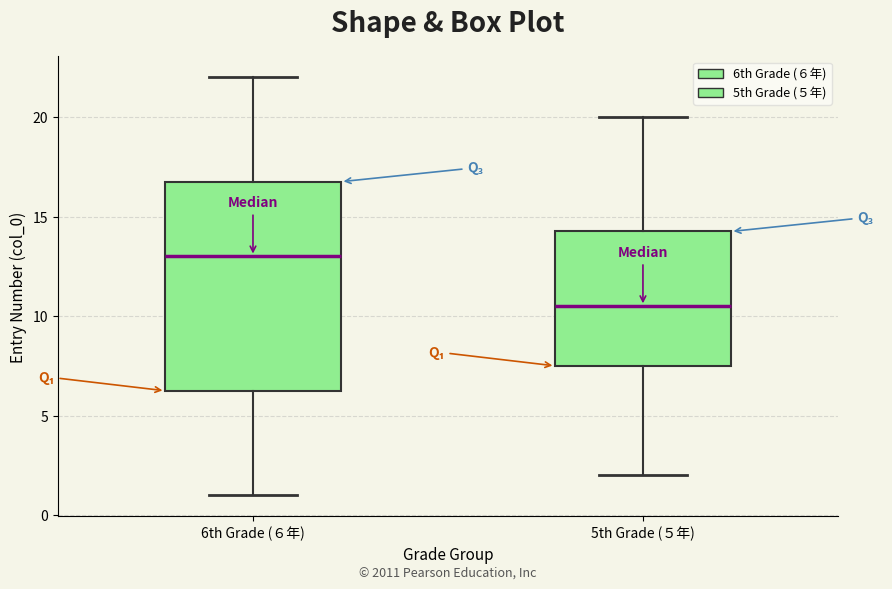

Which box has the lowest median line?

5th Grade (５年)